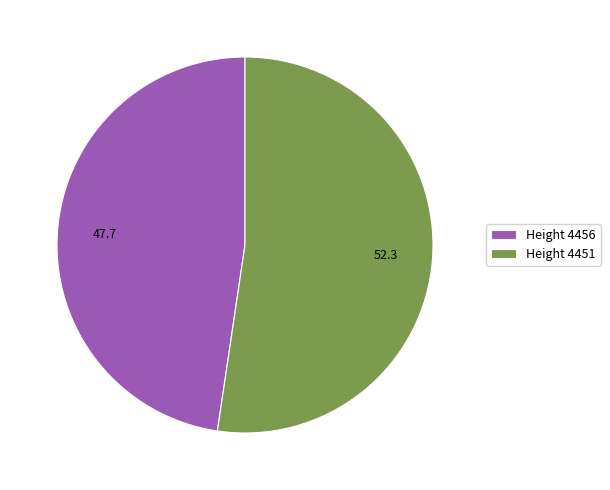

What is the largest slice in the pie chart?

Height 4451